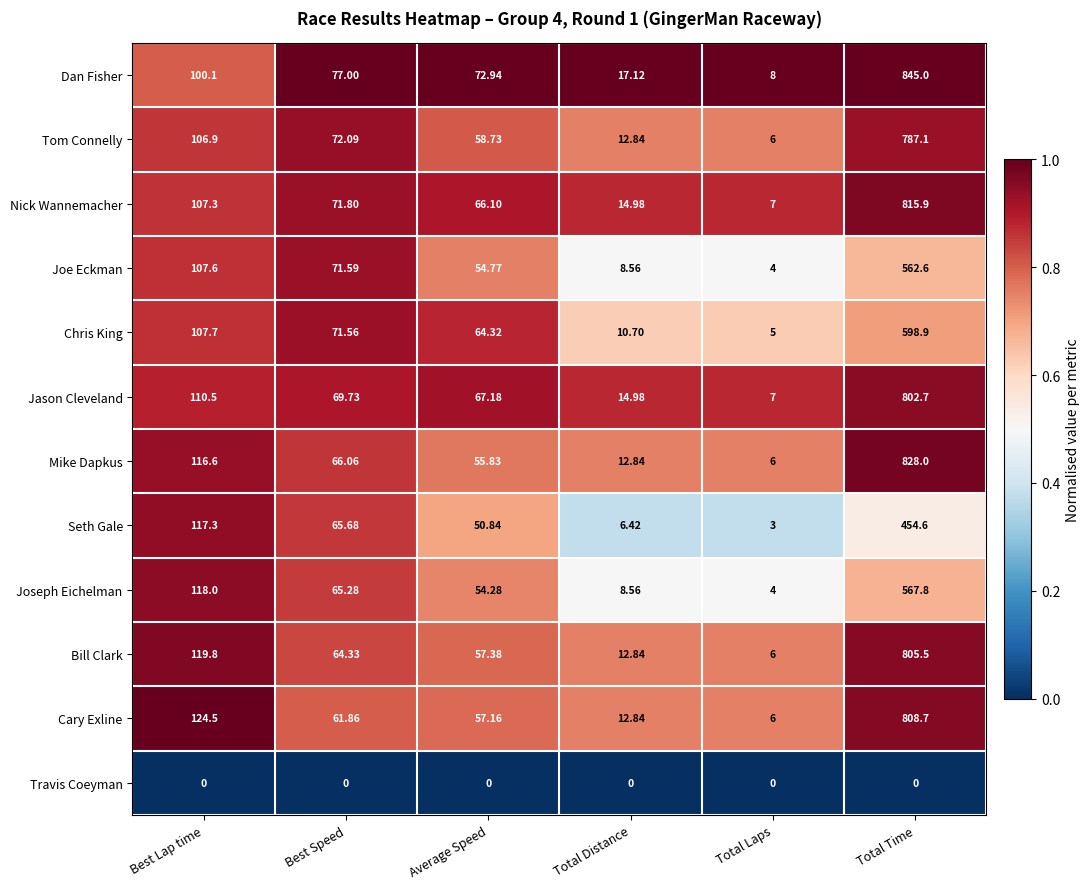

Where is Bill Clark nearest to the value 405?

Best Lap time